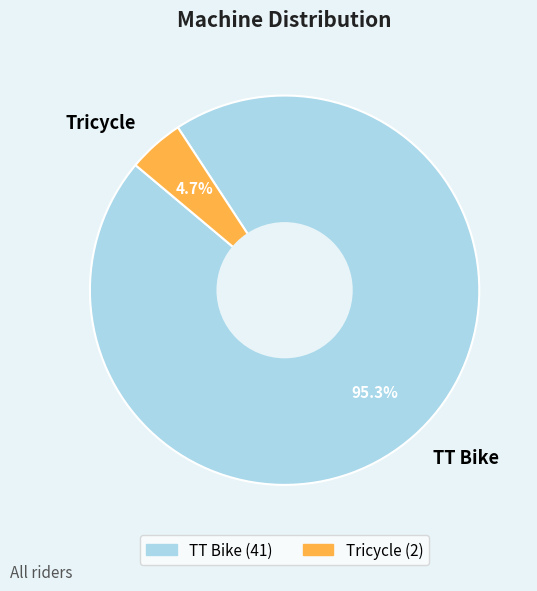

Which category accounts for the majority?

TT Bike